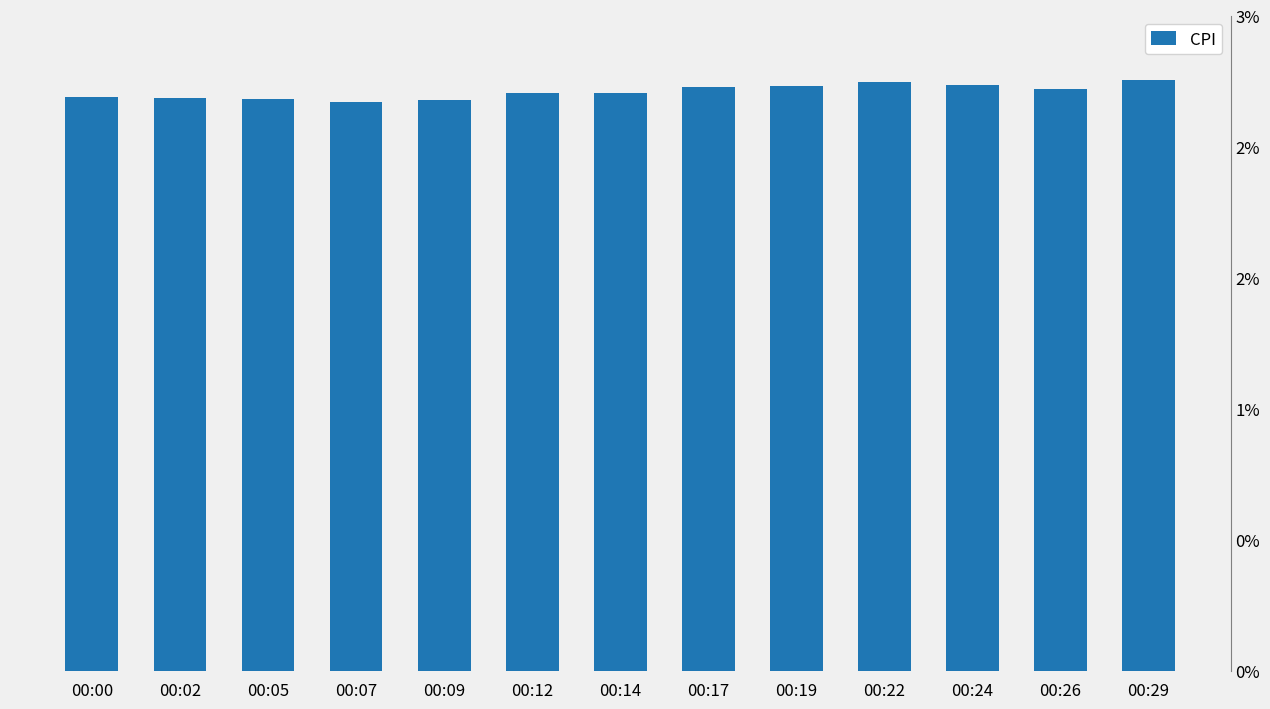

Is it true that the value at 00:22 is 49.4?

True